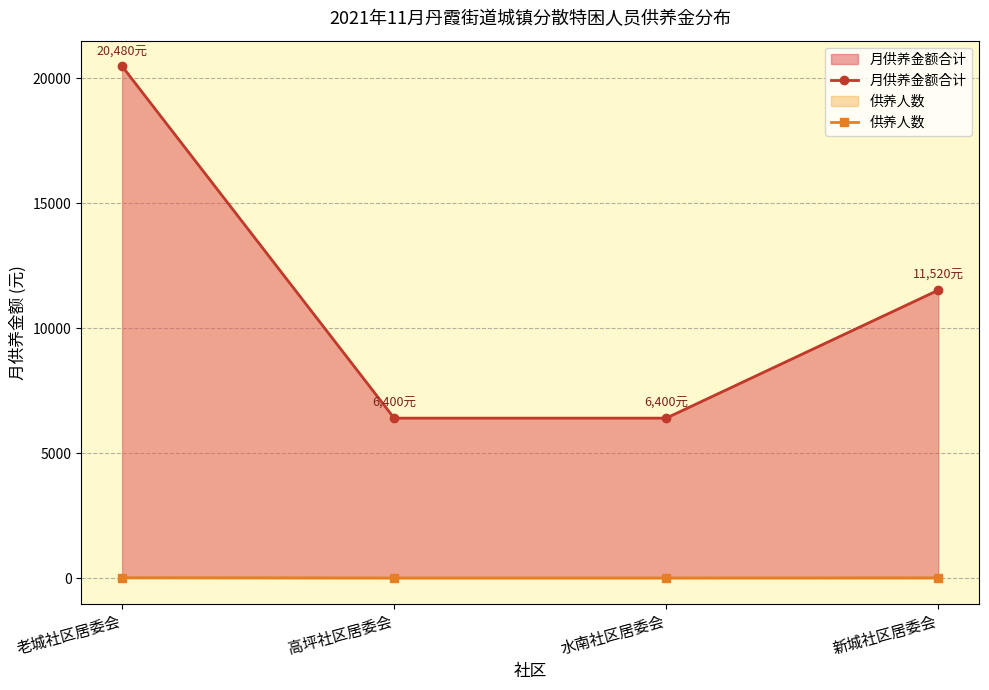

Is it true that 月供养金额合计 equals 15503 at 新城社区居委会?

False